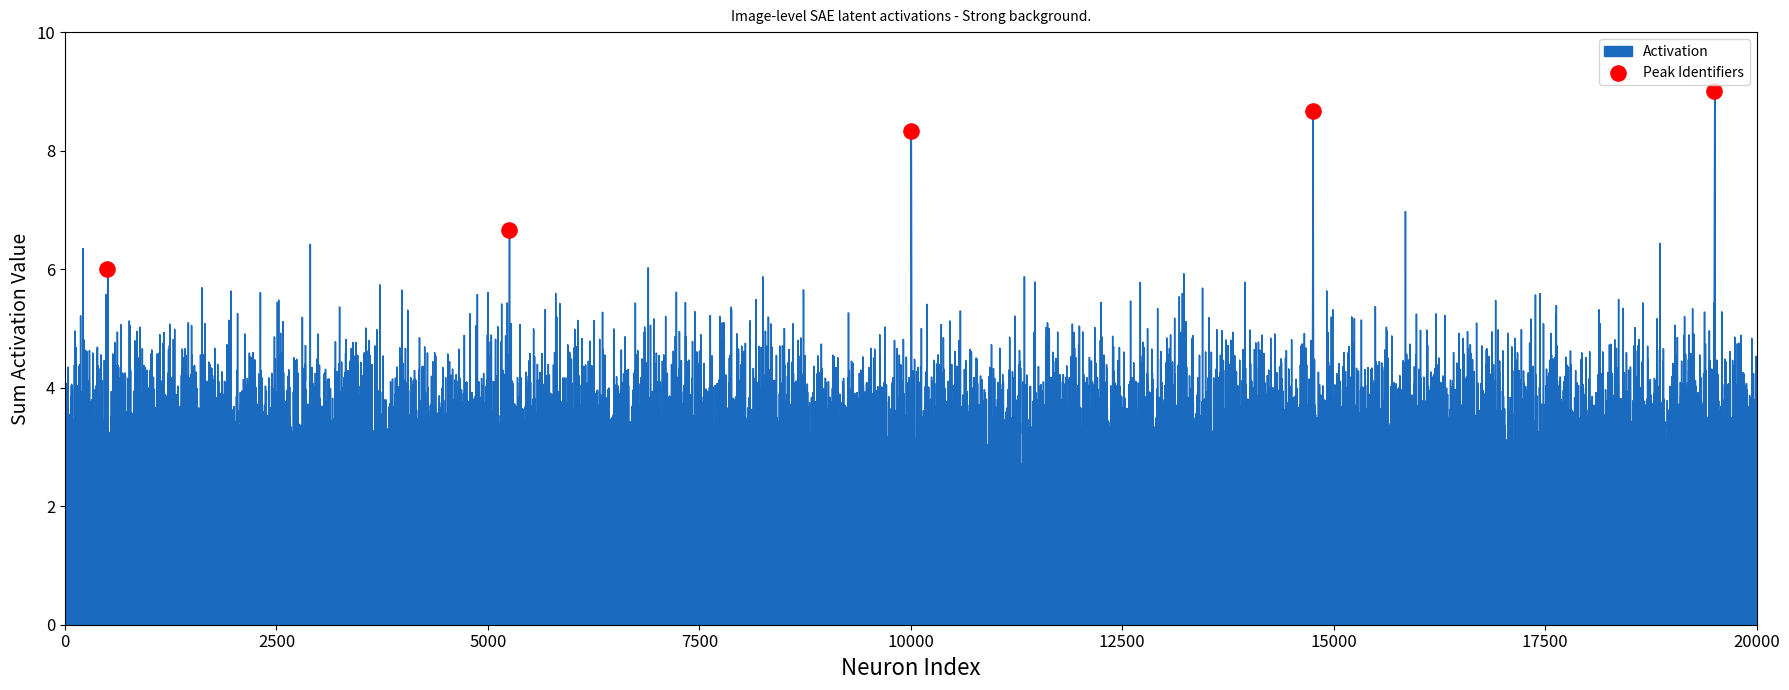

What is the range of Y values (max minus min)?

3.0